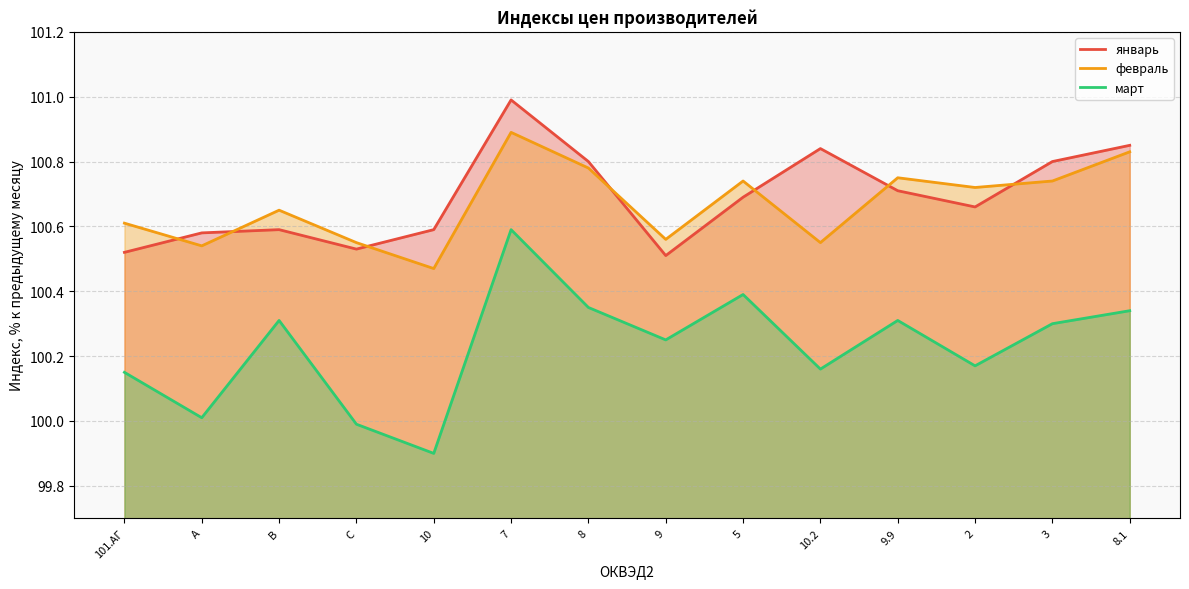

Which series has the widest spread of values?

март